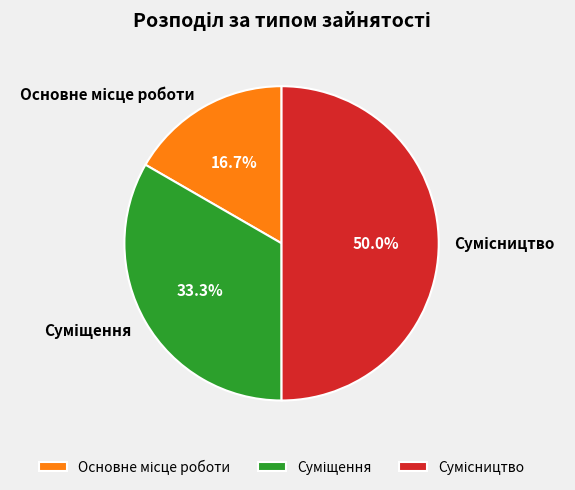

To the nearest percent, what is the average slice percentage?

33%